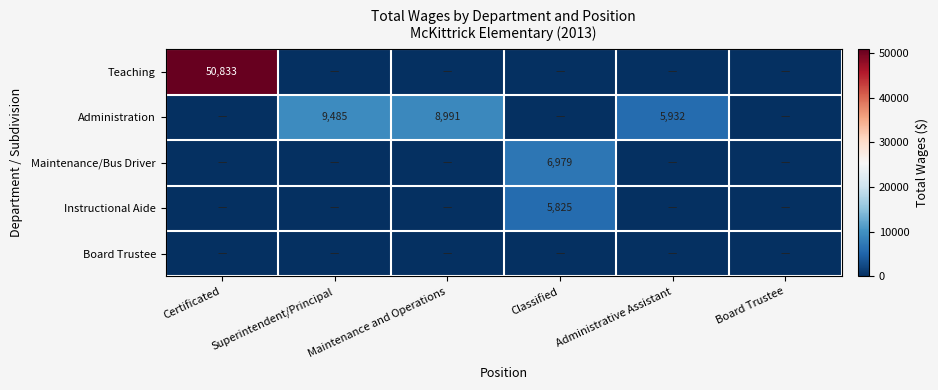

Rank the categories by Maintenance/Bus Driver value from lowest to highest.

Certificated, Superintendent/Principal, Maintenance and Operations, Administrative Assistant, Board Trustee, Classified